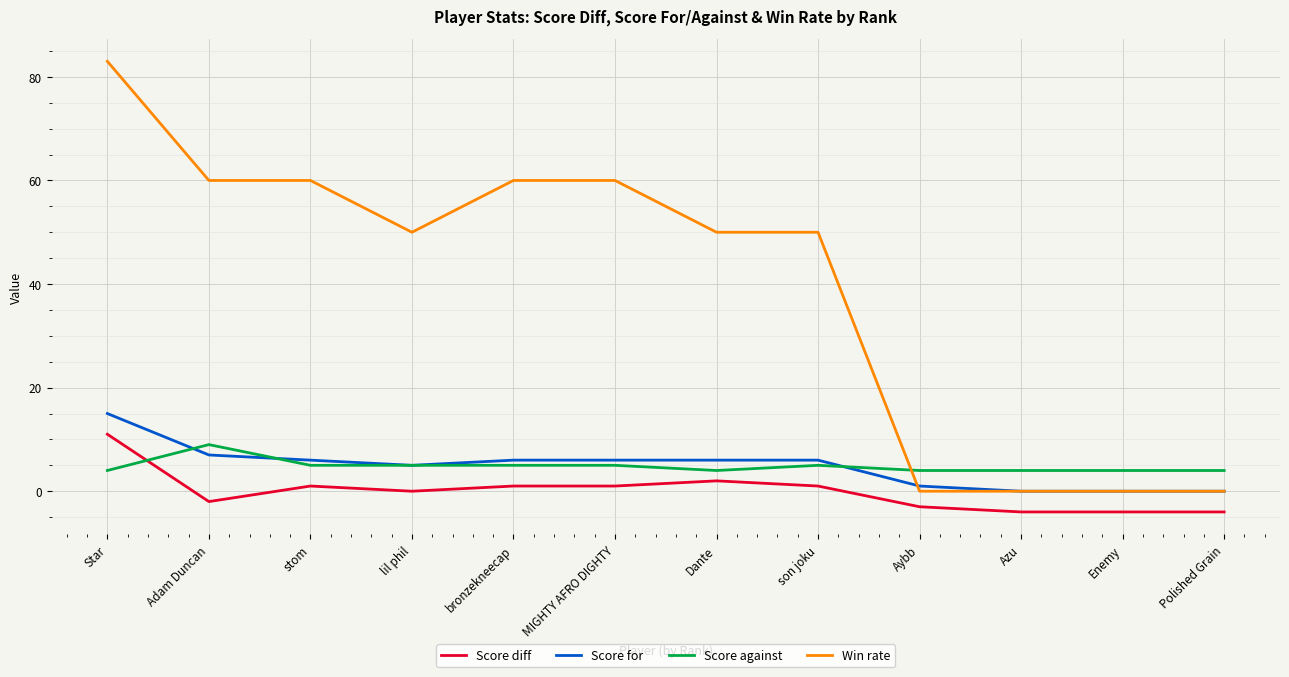

True or false: Score diff and Win rate cross at least once.

False